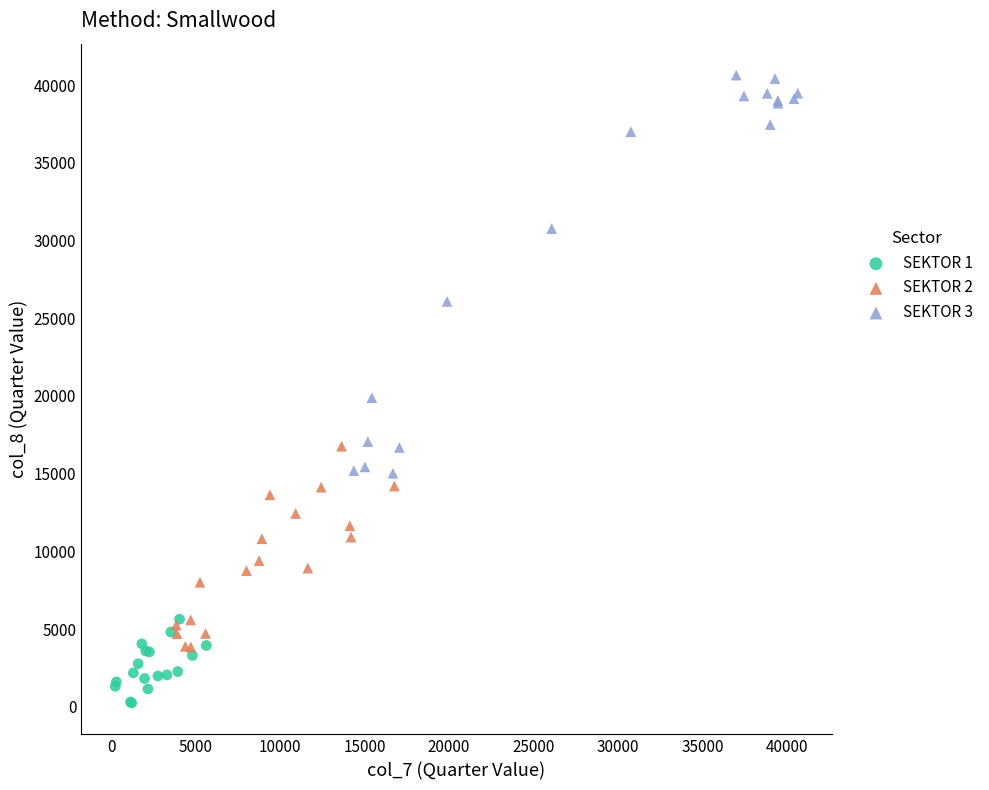

Which series contains the highest Y value?

SEKTOR 3